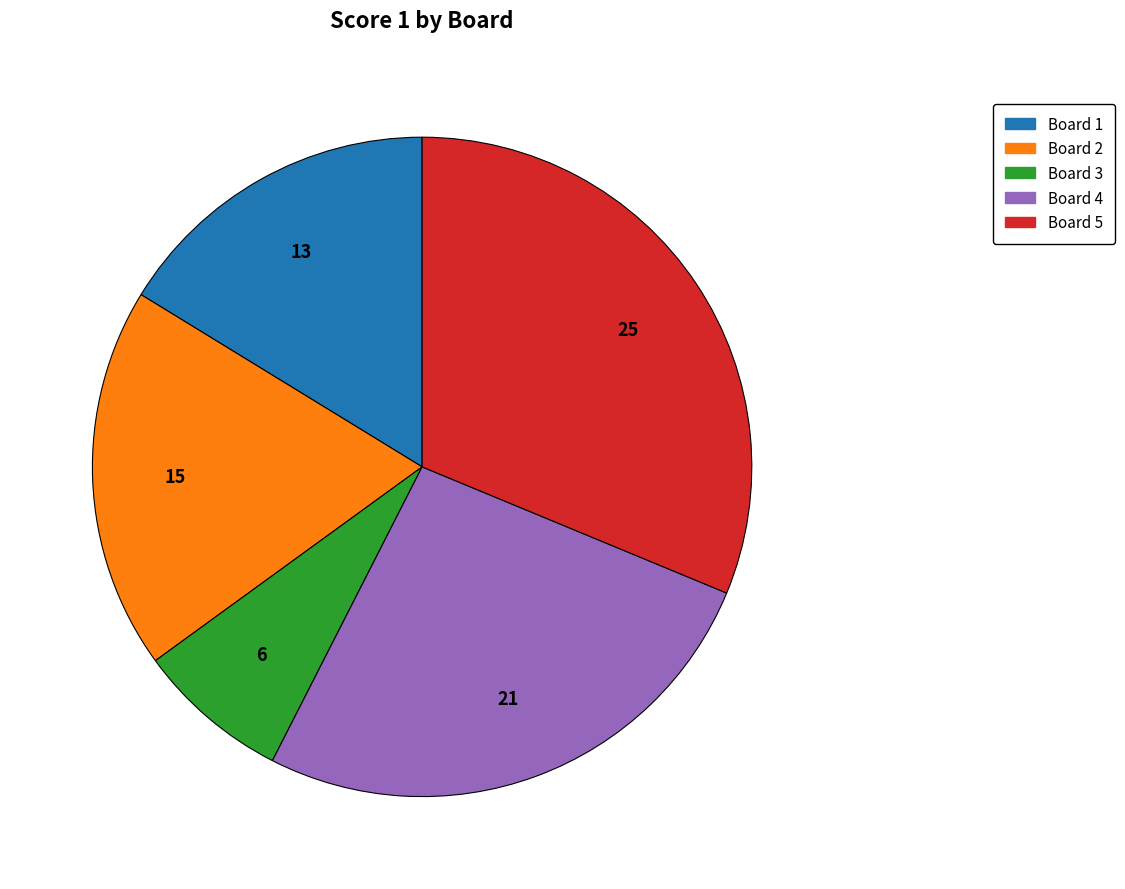

Which slice is the largest?

Board 5